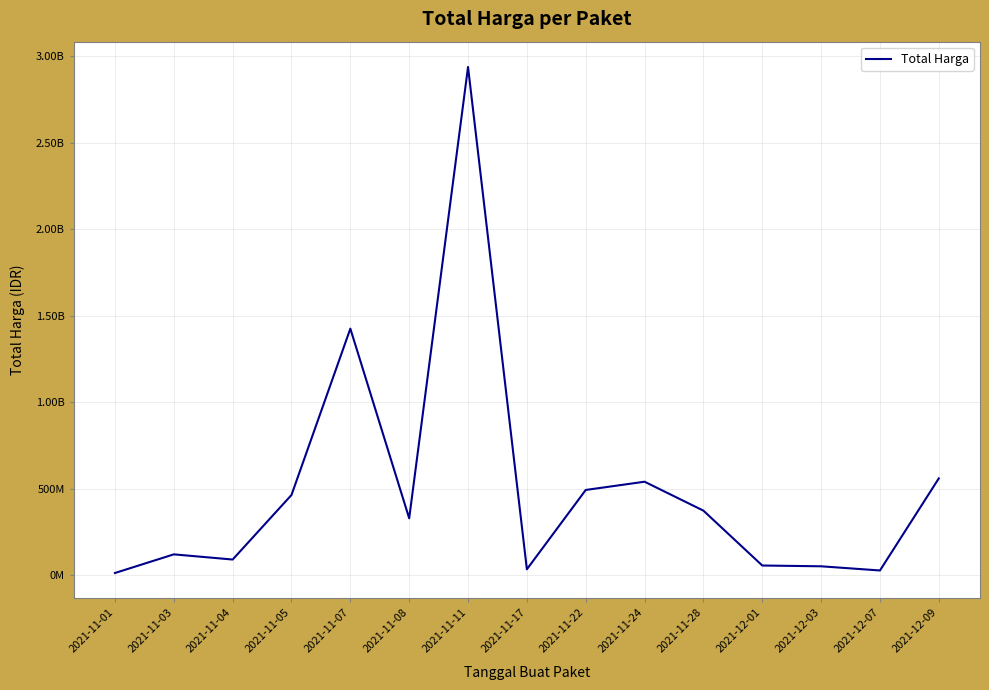

What is the approximate value at 2021-12-07, to the nearest 10?

27412000